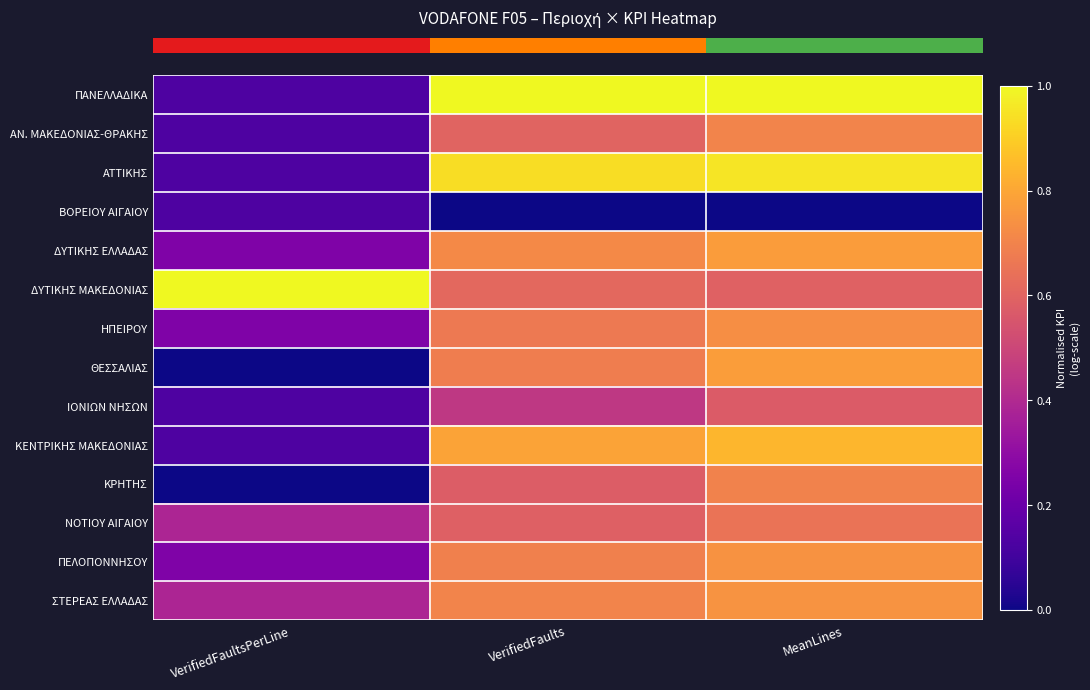

How many series are shown in this chart?

14